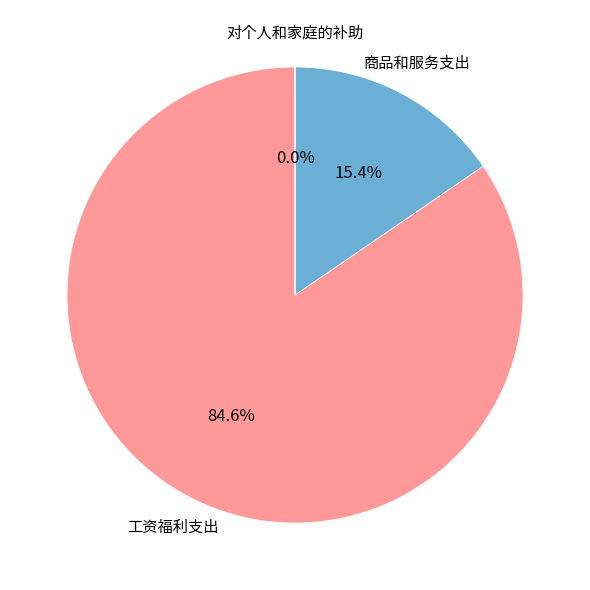

What percentage is NOT represented by 商品和服务支出?

84.6%